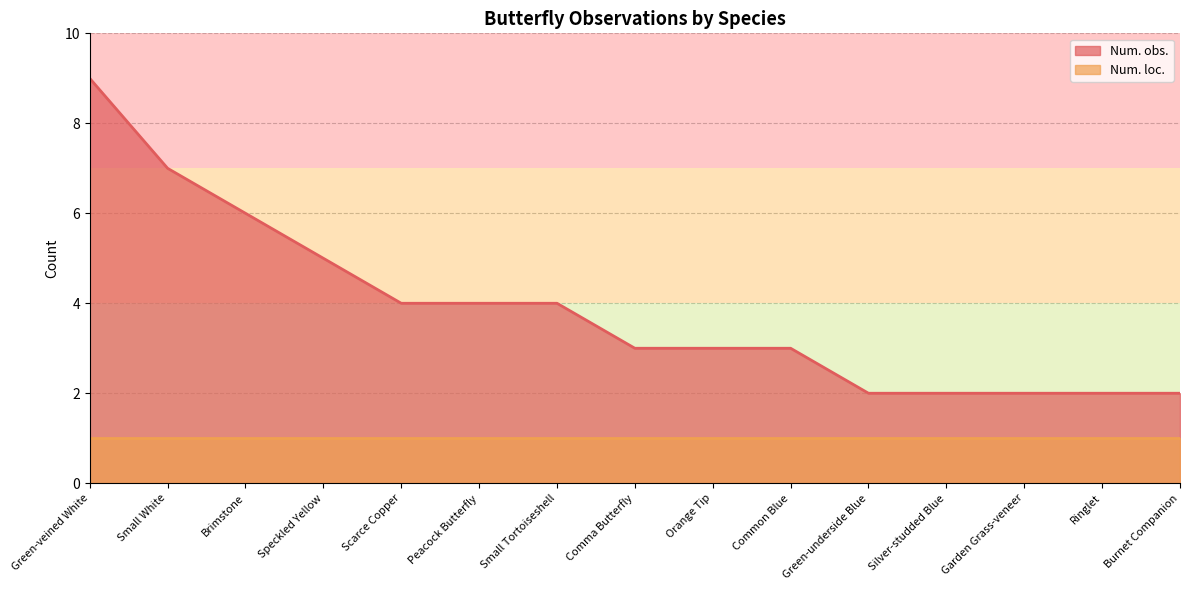

What is the sum of the values at Small Tortoiseshell and Comma Butterfly?

7